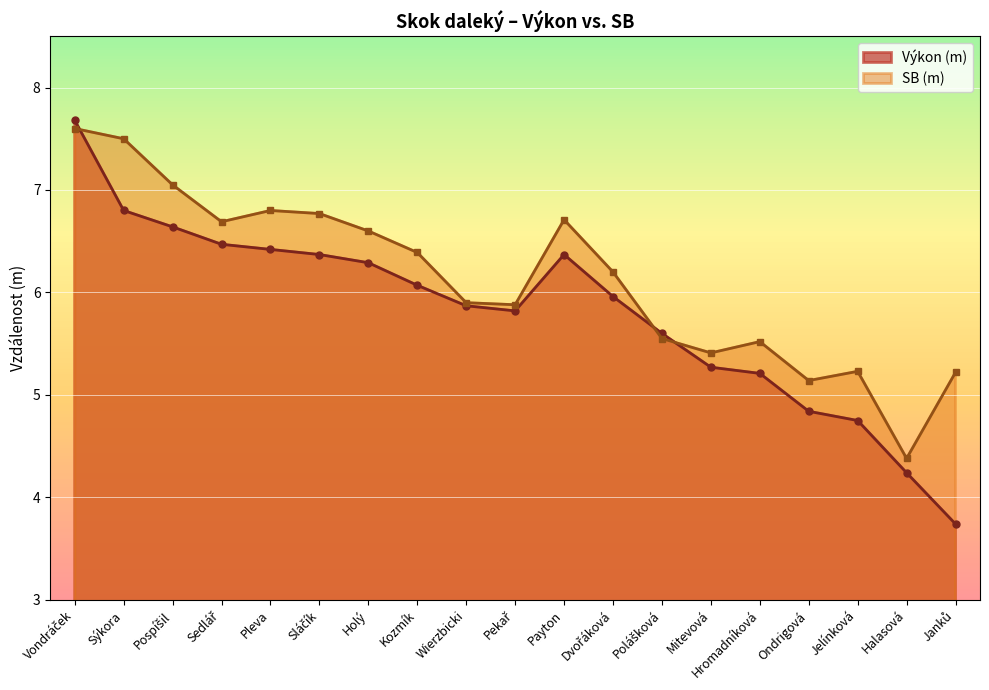

What is the maximum value for Výkon (m)?

7.7